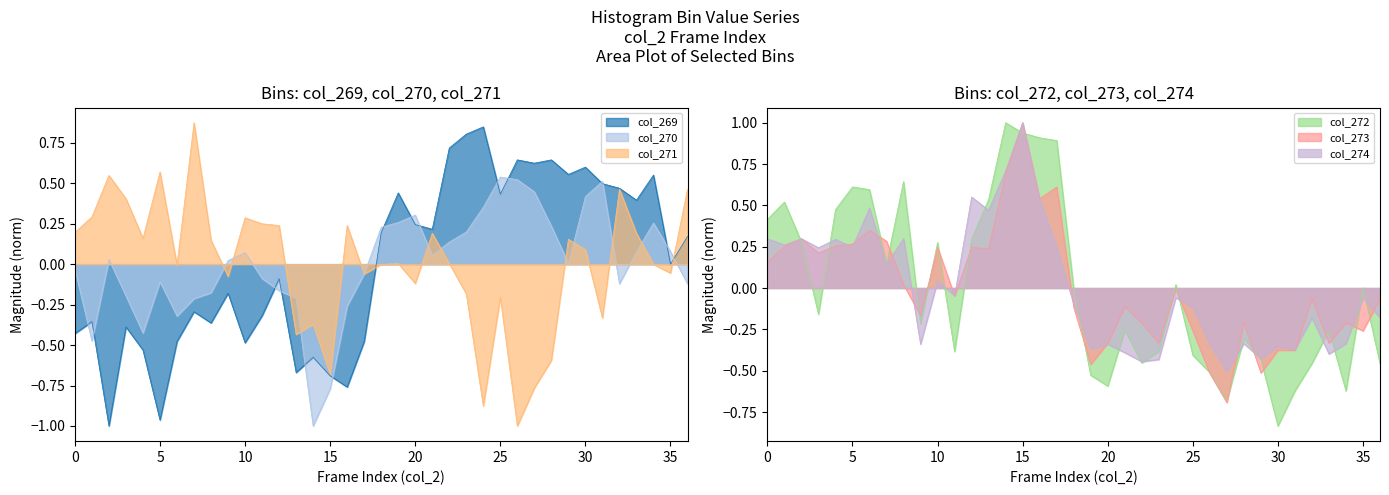

The col_270 series shows 0.7 at 30. True or false?

False